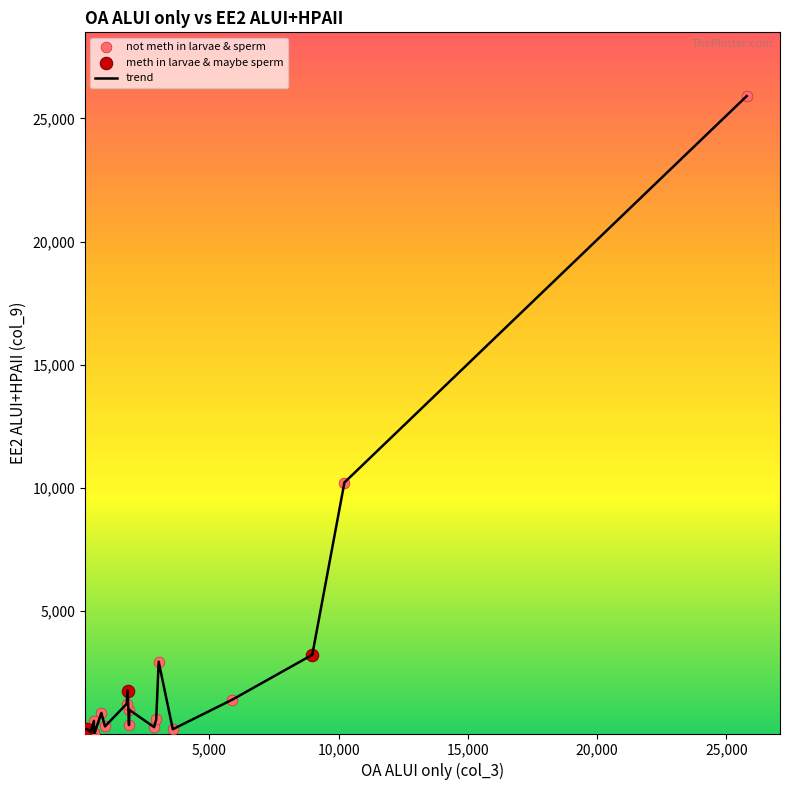

What is the greatest value displayed?

25910